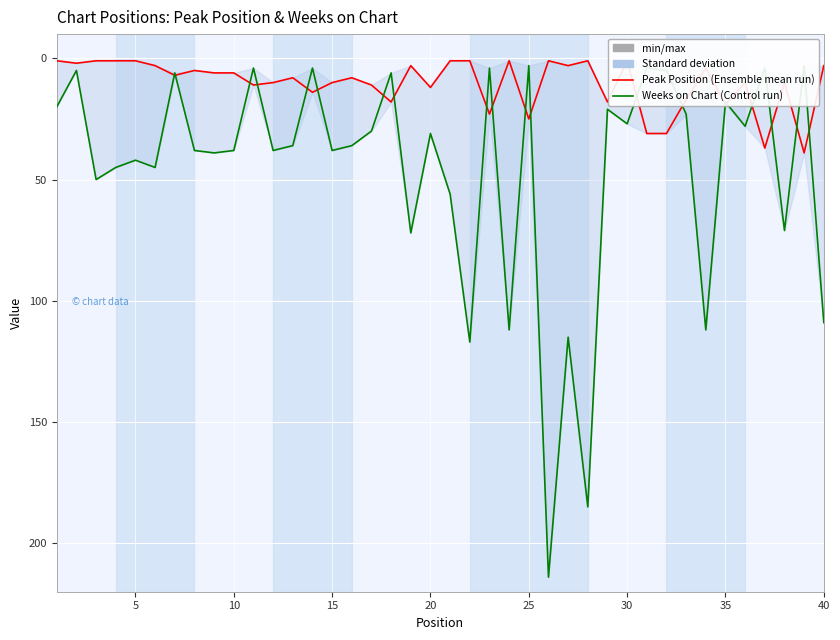

Which has a higher value, 15 or 25?

15